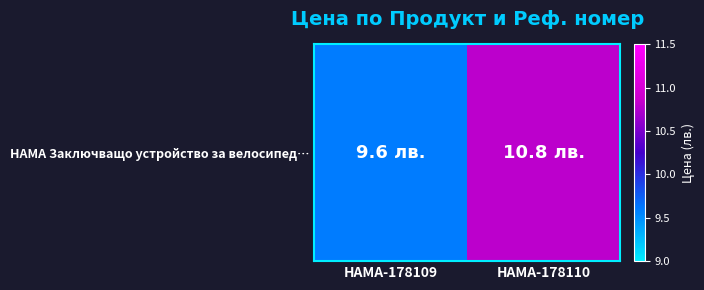

At which label is the value closest to 10?

HAMA-178109